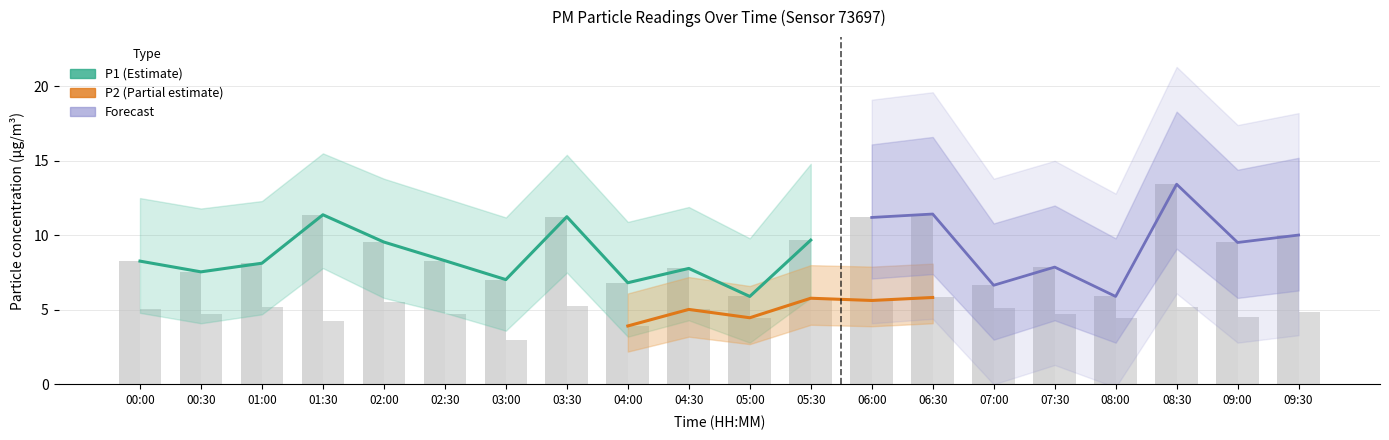

Reading left to right, list all the values displayed in this chart.

P1: 00:00=8.3	00:30=7.5	01:00=8.1	01:30=11.4	02:00=9.6	02:30=8.3	03:00=7.0	03:30=11.2	04:00=6.8	04:30=7.8	05:00=5.9	05:30=9.7	06:00=11.2	06:30=11.4	07:00=6.7	07:30=7.9	08:00=5.9	08:30=13.4	09:00=9.5	09:30=10.0
P2: 00:00=5.1	00:30=4.7	01:00=5.2	01:30=4.2	02:00=5.5	02:30=4.7	03:00=3.0	03:30=5.2	04:00=3.9	04:30=5.0	05:00=4.5	05:30=5.8	06:00=5.6	06:30=5.8	07:00=5.1	07:30=4.7	08:00=4.5	08:30=5.2	09:00=4.5	09:30=4.9
P1_upper: 00:00=12.5	00:30=11.8	01:00=12.3	01:30=15.5	02:00=13.8	02:30=12.5	03:00=11.2	03:30=15.4	04:00=10.9	04:30=11.9	05:00=9.8	05:30=14.8	06:00=16.1	06:30=16.6	07:00=10.8	07:30=12.0	08:00=9.8	08:30=18.3	09:00=14.4	09:30=15.2
P1_lower: 00:00=4.8	00:30=4.1	01:00=4.7	01:30=7.8	02:00=5.8	02:30=4.8	03:00=3.6	03:30=7.5	04:00=3.2	04:30=4.3	05:00=2.8	05:30=5.8	06:00=7.1	06:30=7.4	07:00=3.0	07:30=4.3	08:00=2.8	08:30=9.1	09:00=5.8	09:30=6.3
P2_upper: 00:00=7.2	00:30=6.9	01:00=7.4	01:30=6.5	02:00=7.8	02:30=6.9	03:00=5.2	03:30=7.5	04:00=6.1	04:30=7.2	05:00=6.6	05:30=8.0	06:00=7.9	06:30=8.1	07:00=7.3	07:30=6.9	08:00=6.6	08:30=7.4	09:00=6.7	09:30=7.1
P2_lower: 00:00=3.2	00:30=3.0	01:00=3.3	01:30=2.6	02:00=3.7	02:30=3.0	03:00=1.5	03:30=3.4	04:00=2.2	04:30=3.2	05:00=2.7	05:30=4.0	06:00=3.9	06:30=4.1	07:00=3.3	07:30=3.0	08:00=2.7	08:30=3.4	09:00=2.7	09:30=3.1